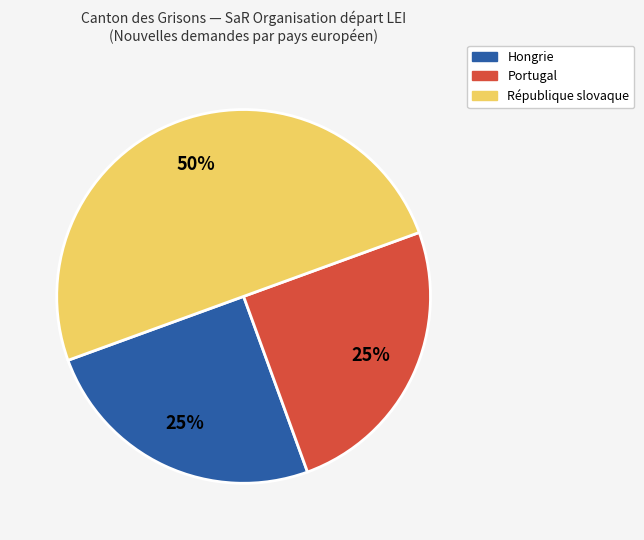

Is Portugal the majority of the pie?

No